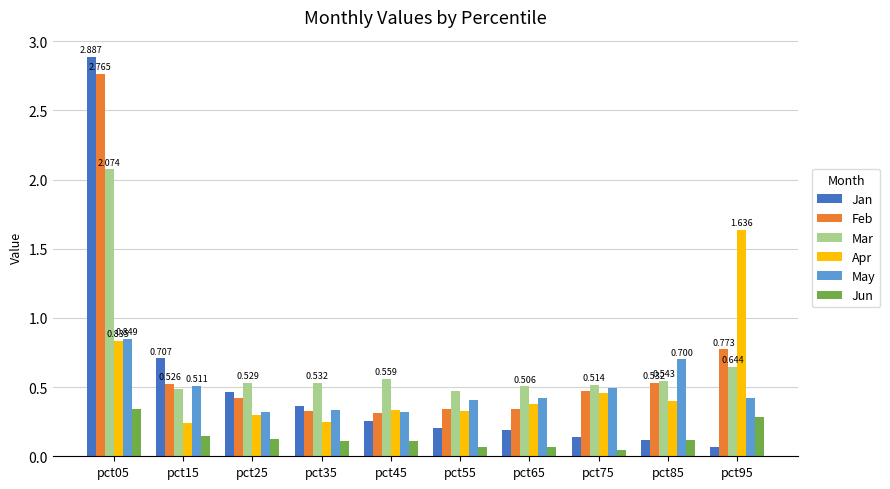

Is the value of Mar at pct85 greater than the value of May at pct05?

No